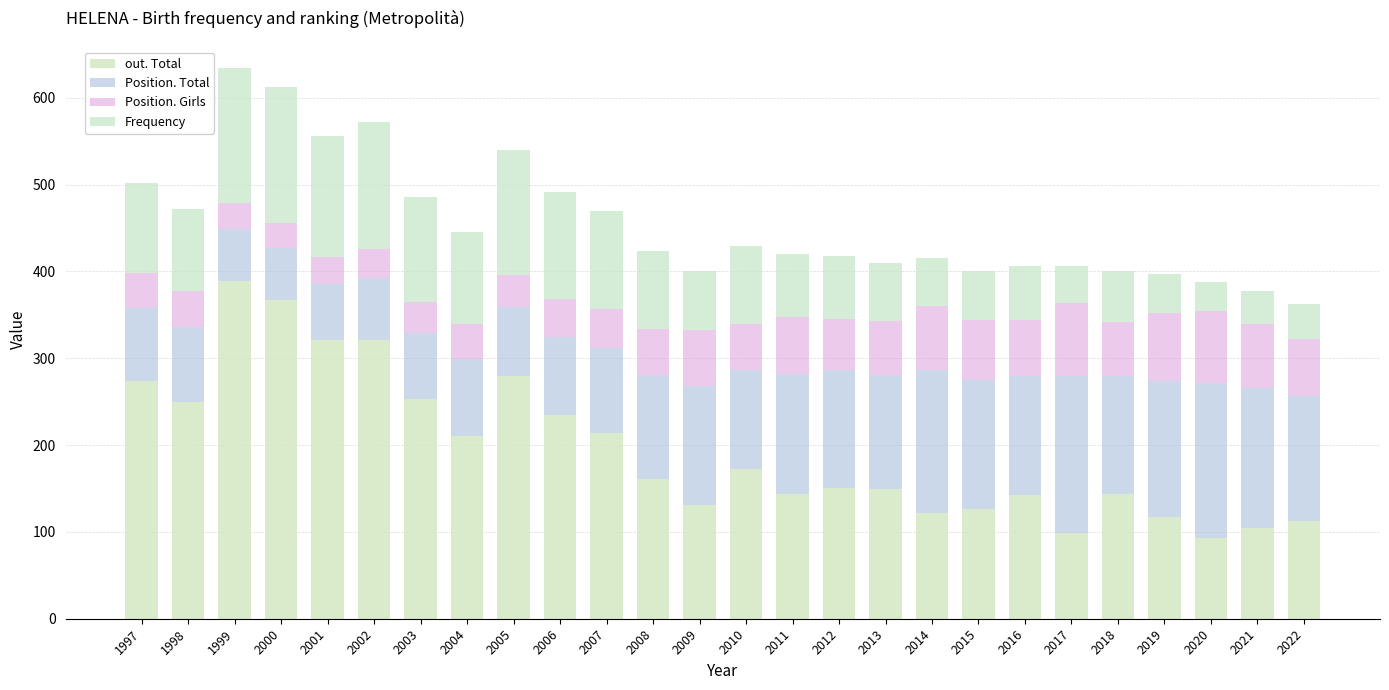

Are the bars grouped side by side (vs. stacked)?

No